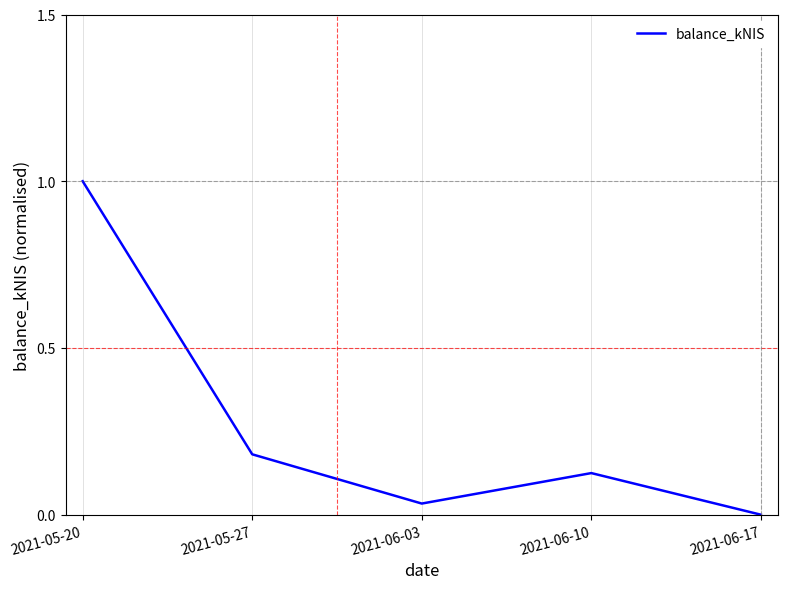

Rank the categories by value from lowest to highest.

2021-06-17, 2021-06-03, 2021-06-10, 2021-05-27, 2021-05-20